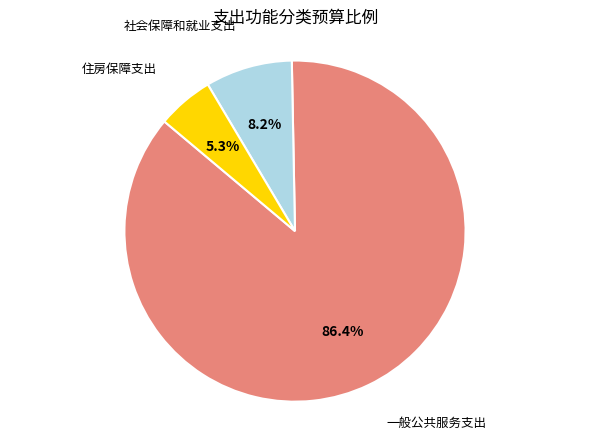

Does any single category account for the majority?

Yes